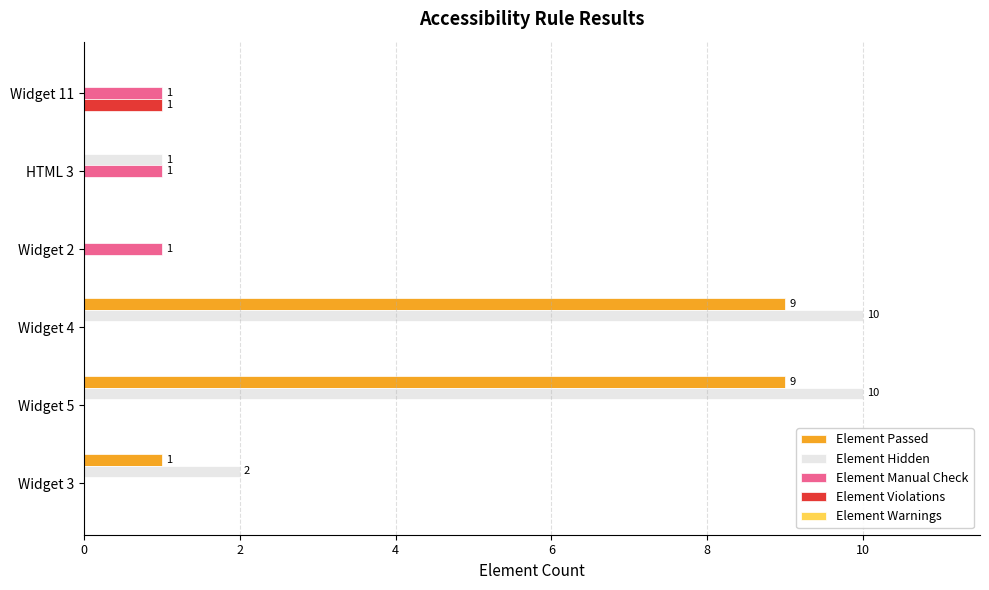

What is the greatest value displayed?

10